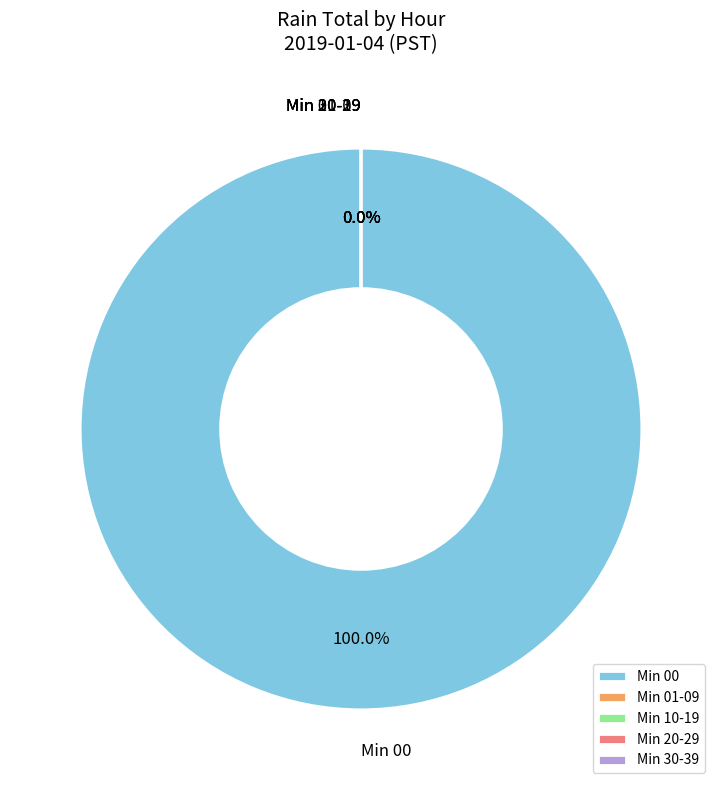

Count the number of slices in the pie.

8